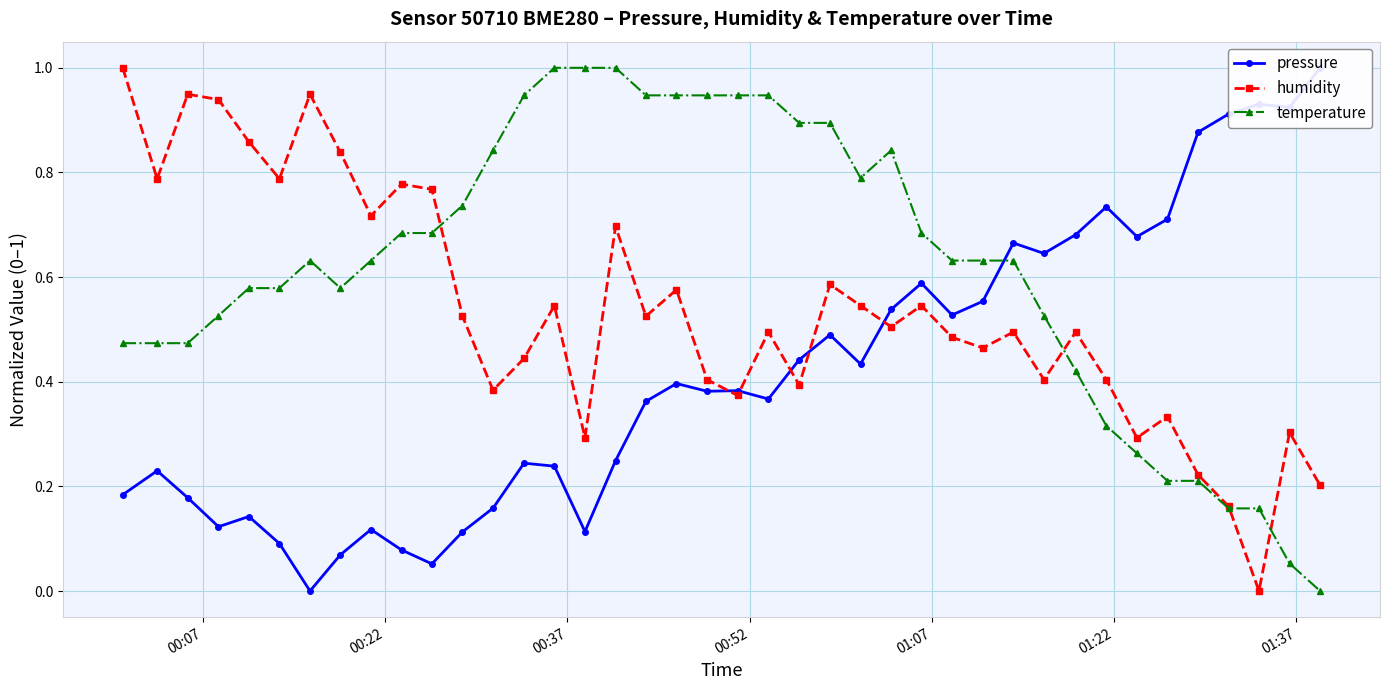

List the series in order of their overall mean, lowest first.

pressure, humidity, temperature